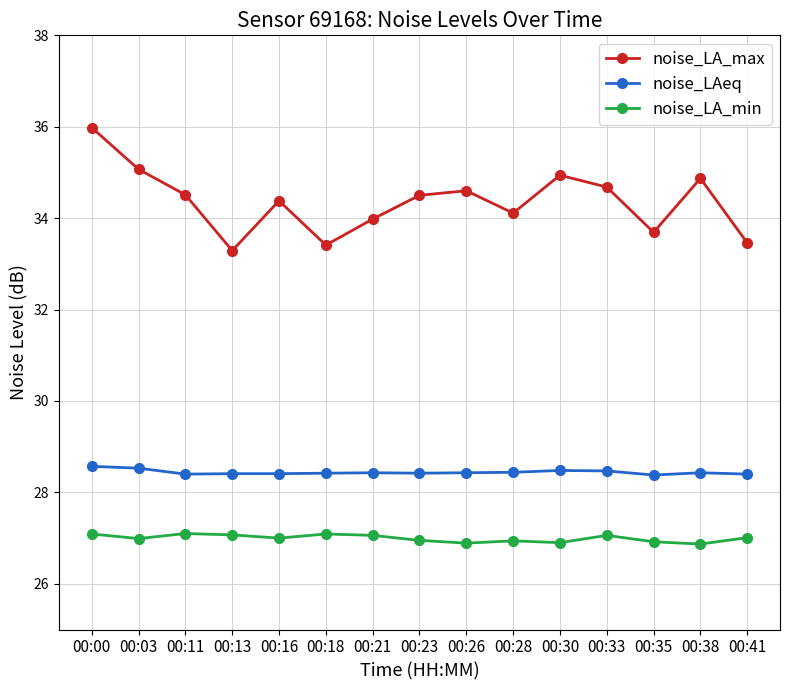

Read the noise_LAeq value at 00:26.

28.4